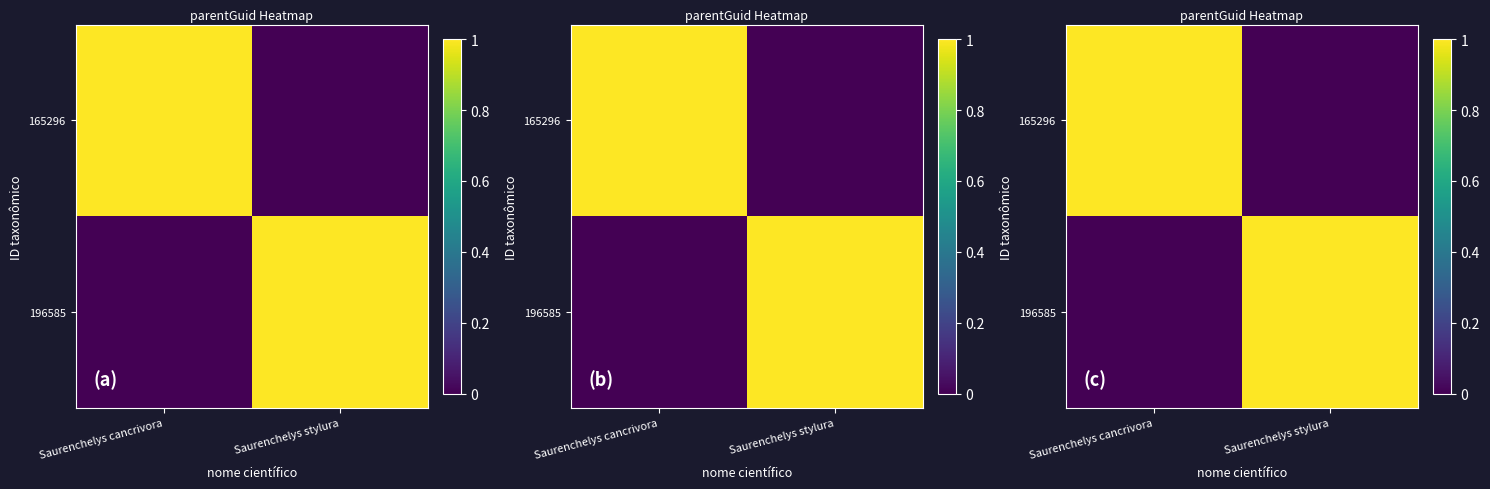

How many values in 165296 are above zero?

1